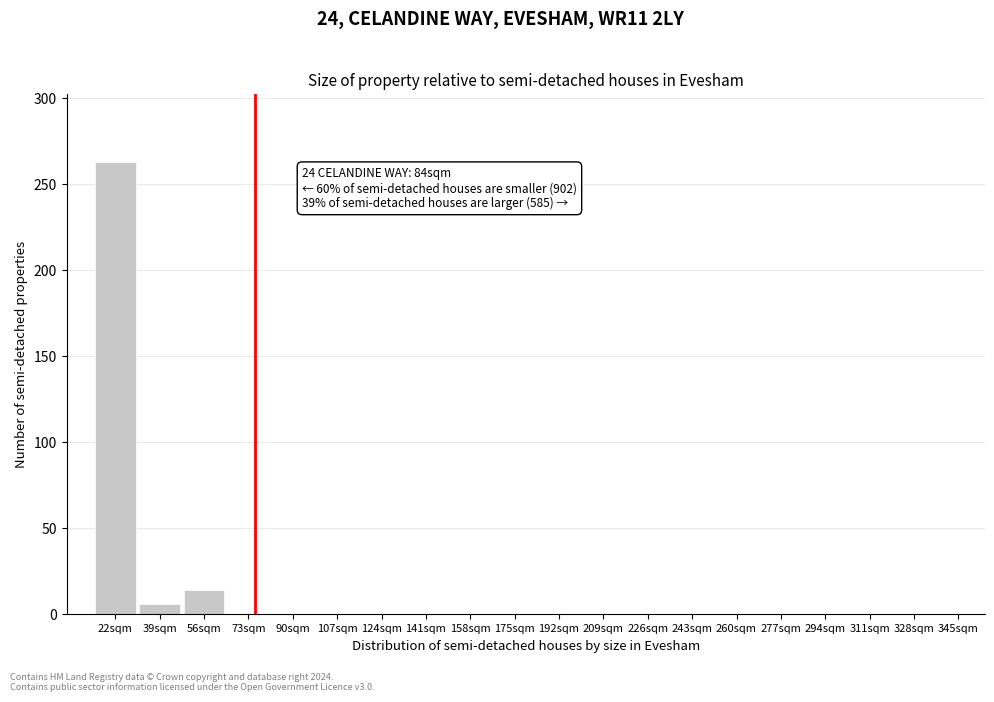

Reading left to right, transcribe all the data shown in this chart.

22sqm=263	39sqm=6	56sqm=14	73sqm=0	90sqm=0	107sqm=0	124sqm=0	141sqm=0	158sqm=0	175sqm=0	192sqm=0	209sqm=0	226sqm=0	243sqm=0	260sqm=0	277sqm=0	294sqm=0	311sqm=0	328sqm=0	345sqm=0